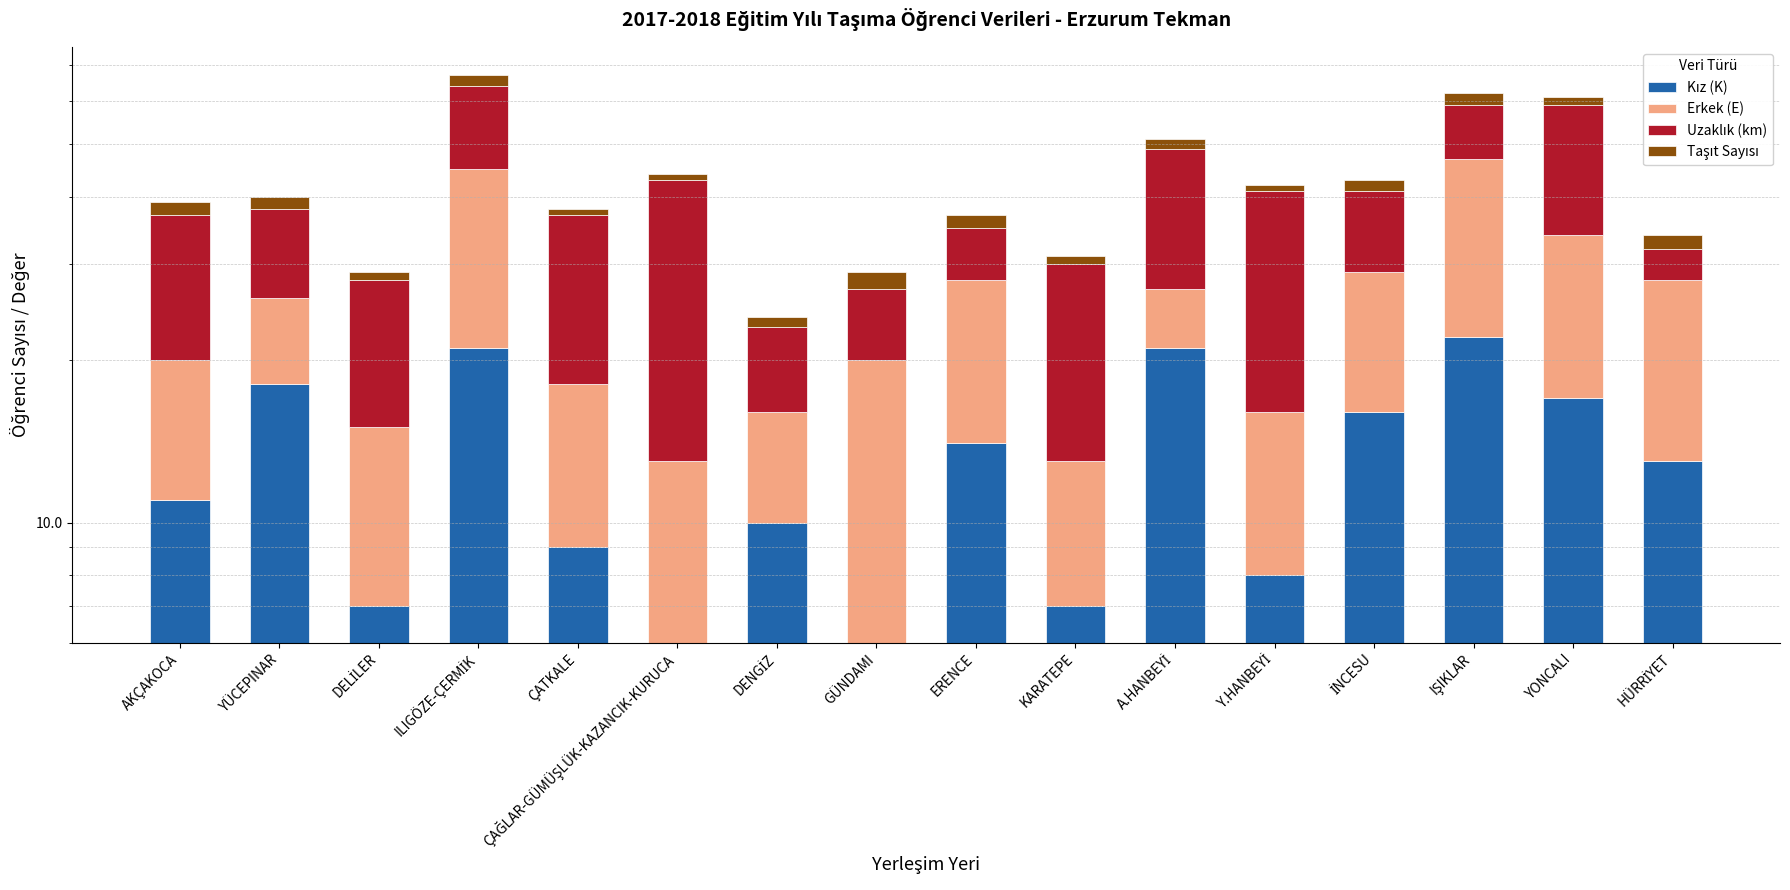

Is it true that Erkek (E) equals 6 at A.HANBEYİ?

True